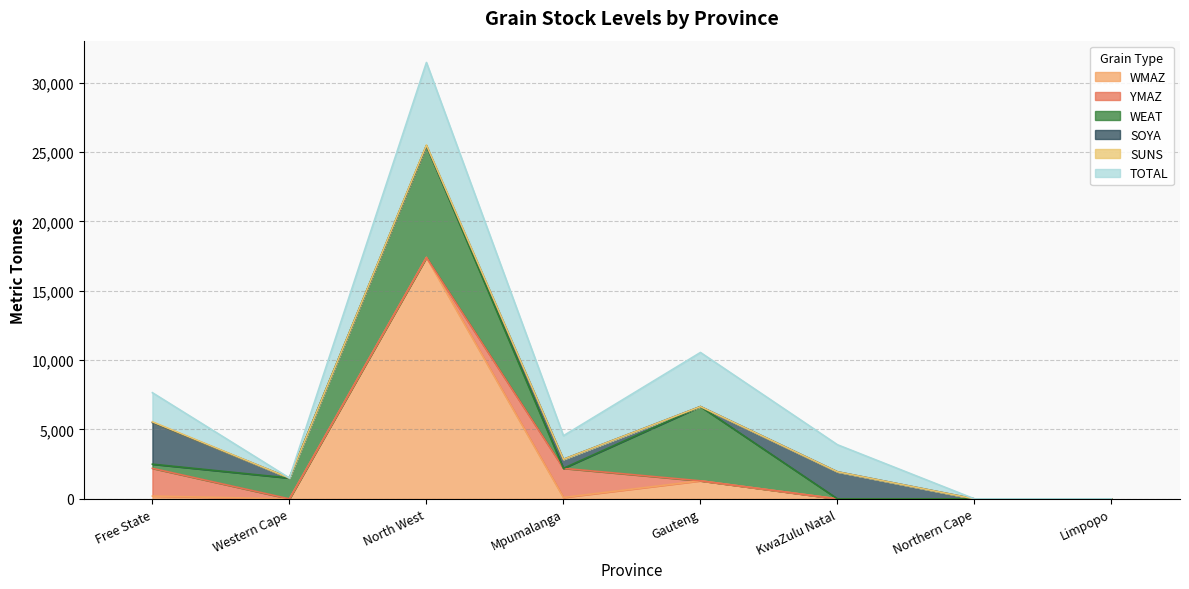

True or false: SOYA has more than 2 points higher than both neighbors.

False